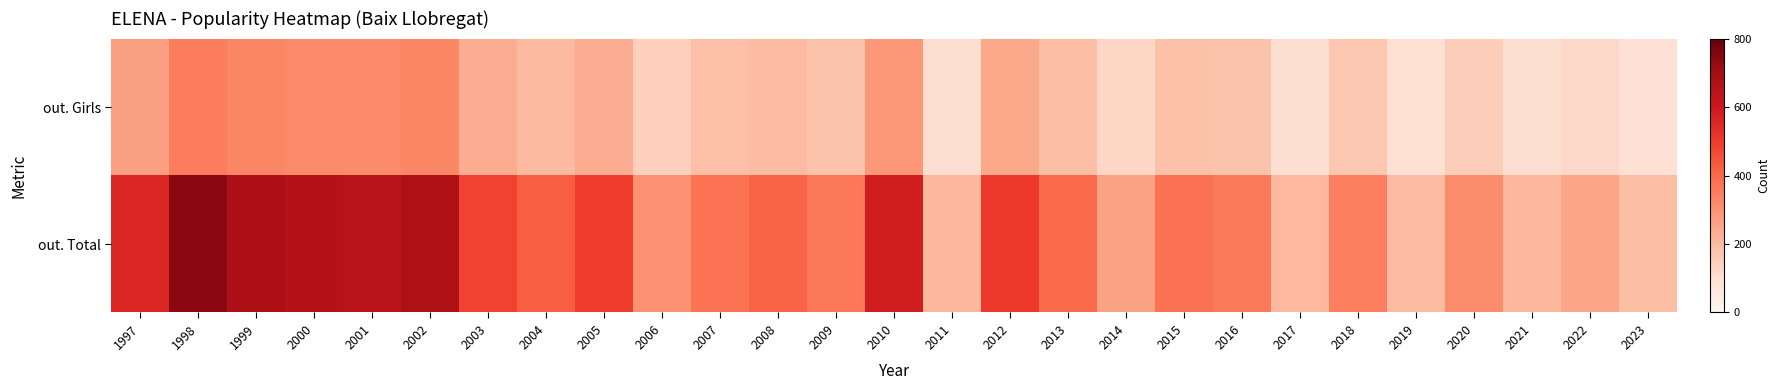

How many data points does each series have?

27